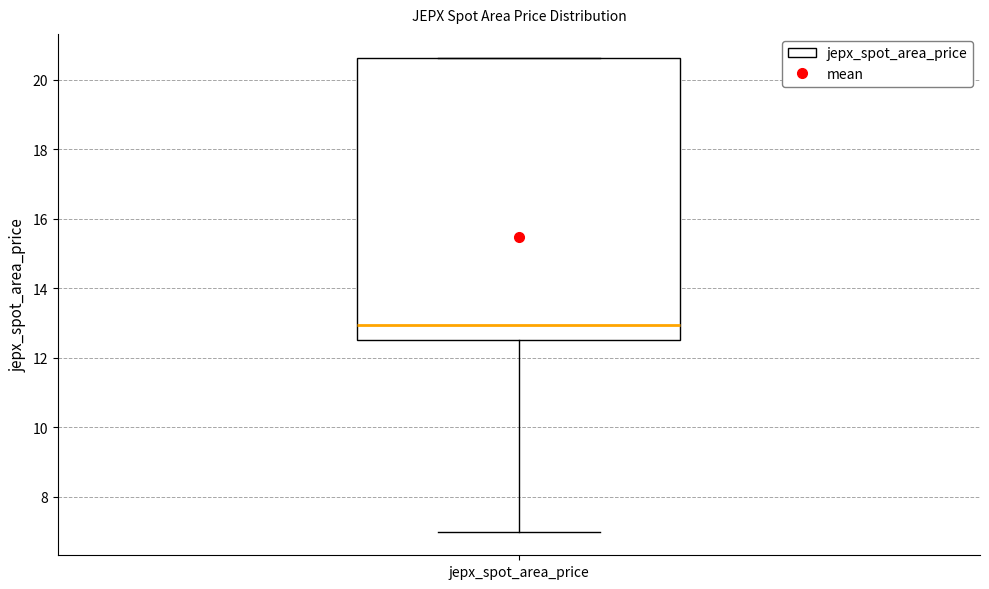

Read this box plot against the y-axis: the position of the median line, the range covered by the box, and the ends of both whiskers. The values are not printed on the chart, so give them approximately, as read against the axis.

median 13.0, box 12.6 to 20.6, whiskers 7.0 to 20.6